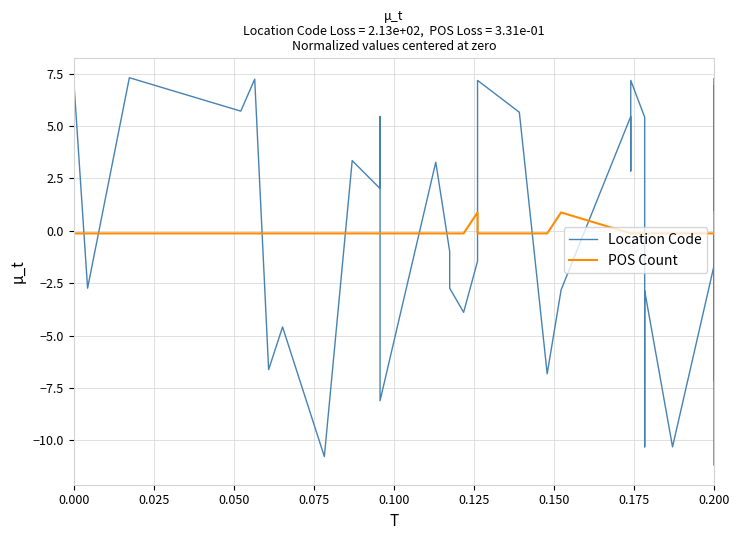

Which series has the largest total across all categories?

POS Count